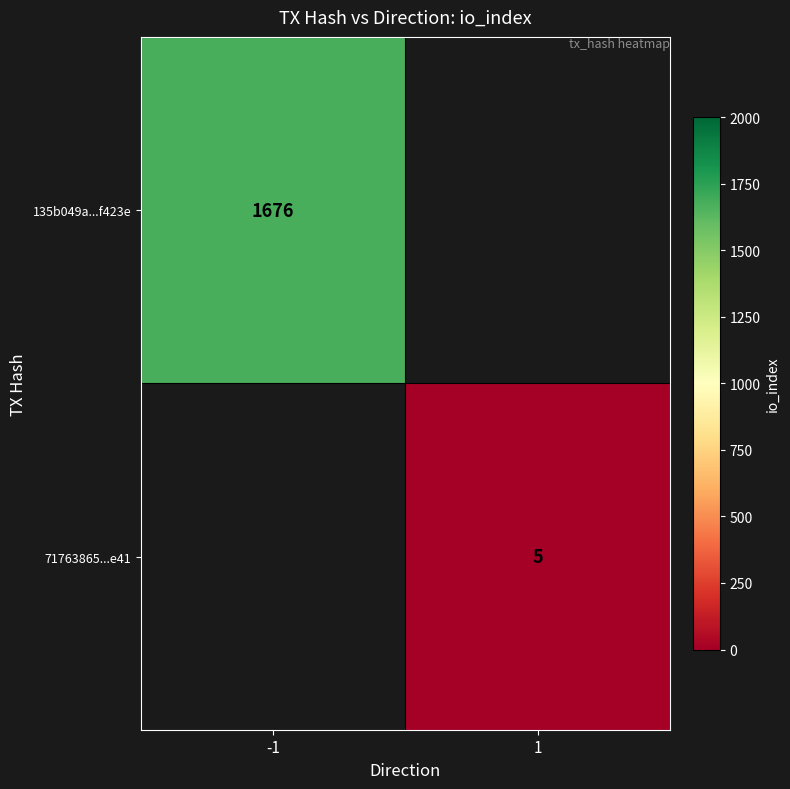

Which category has the highest value across all series?

-1